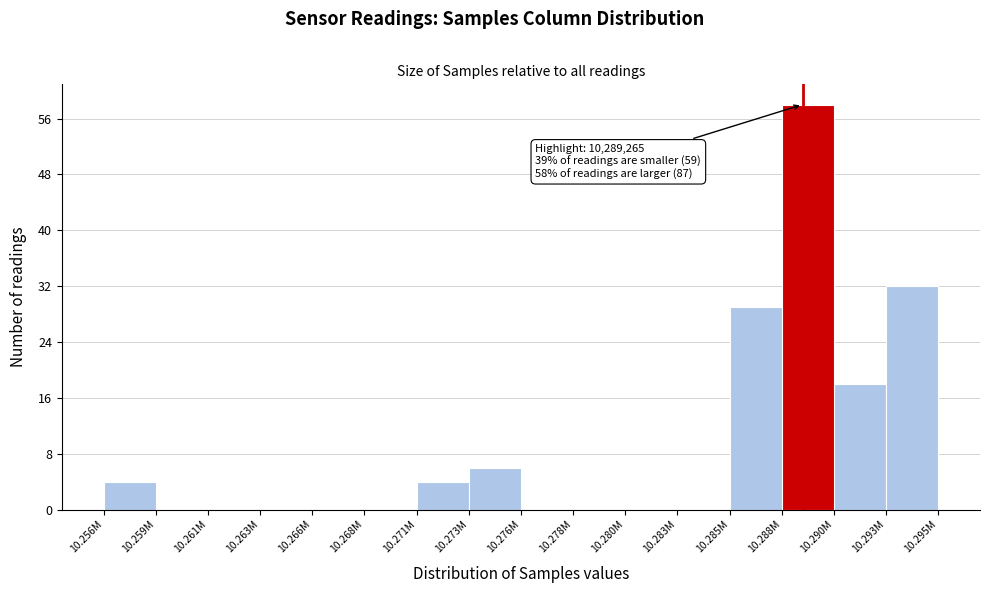

Reading left to right, extract all data points from this chart.

10.256M=4	10.259M=0	10.261M=0	10.263M=0	10.266M=0	10.268M=0	10.271M=4	10.273M=6	10.276M=0	10.278M=0	10.280M=0	10.283M=0	10.285M=29	10.288M=58	10.290M=18	10.293M=32